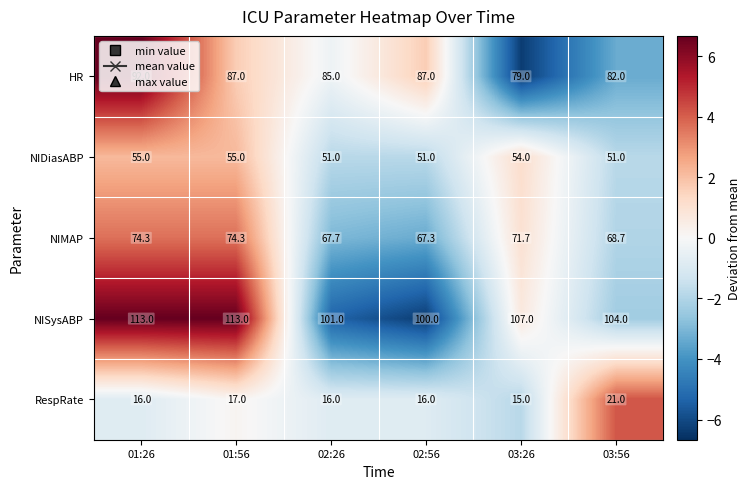

How many categories are shown in the chart?

6